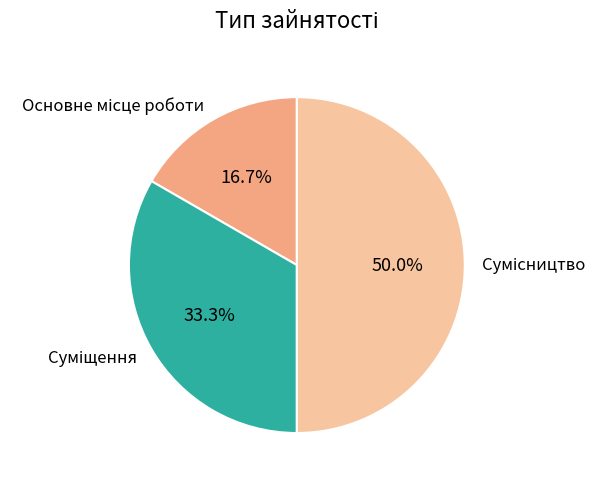

Count the number of slices in the pie.

3